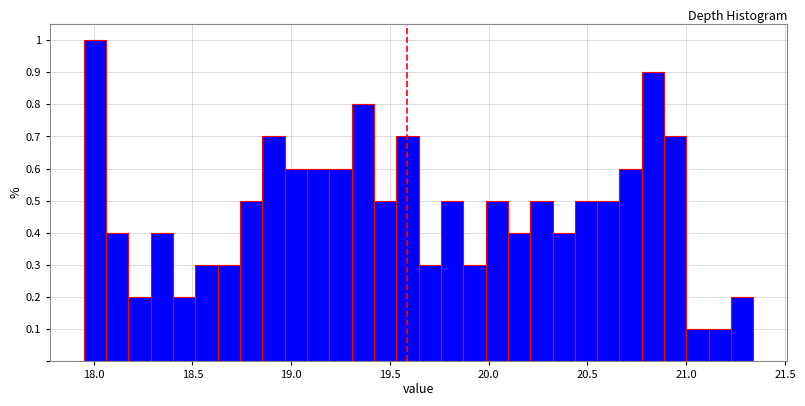

Read against the x-axis, roughly where is the centre of the tallest bar?

18.00